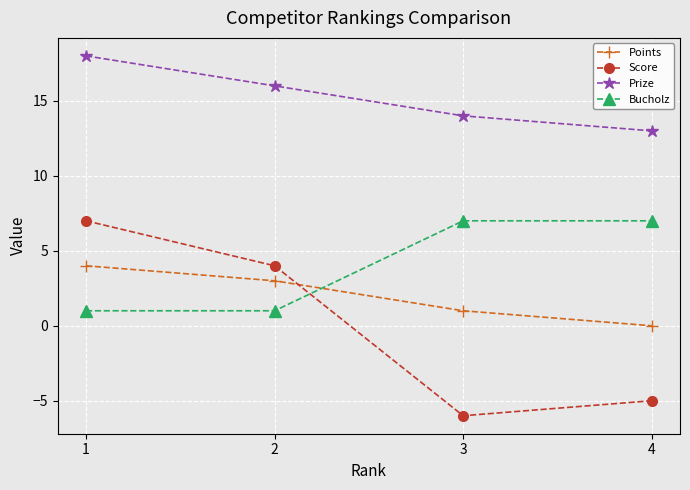

Rank the series at 4 from lowest to highest value.

Score, Points, Bucholz, Prize